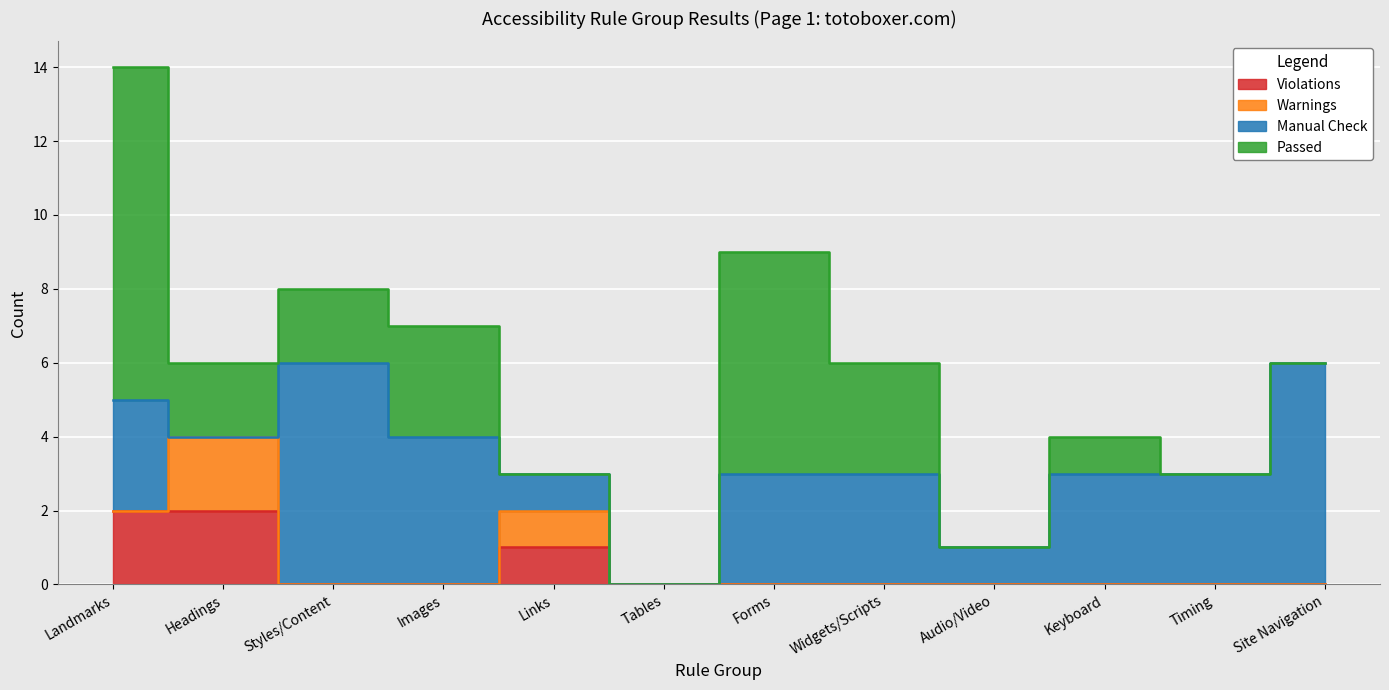

After their last crossing, which series has the higher values: Manual Check or Warnings?

Manual Check